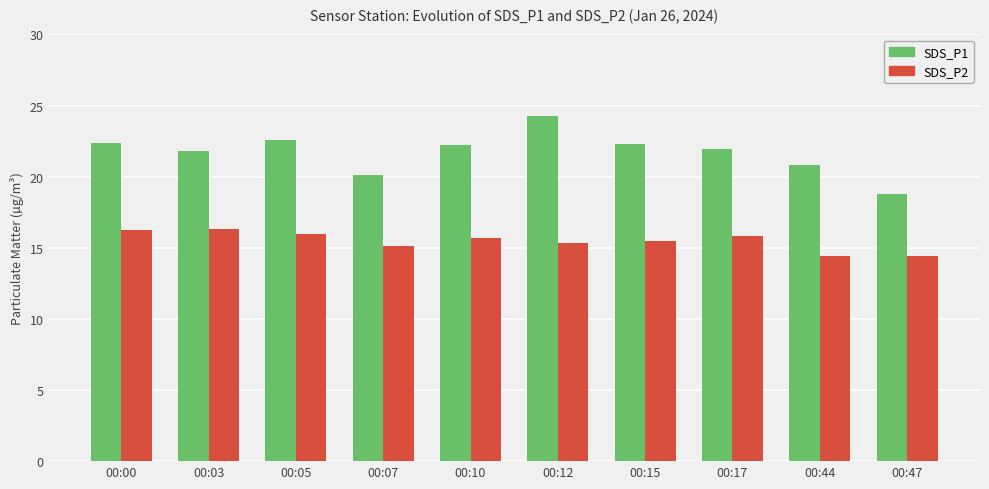

Which series changed the most between 00:12 and 00:44?

SDS_P1